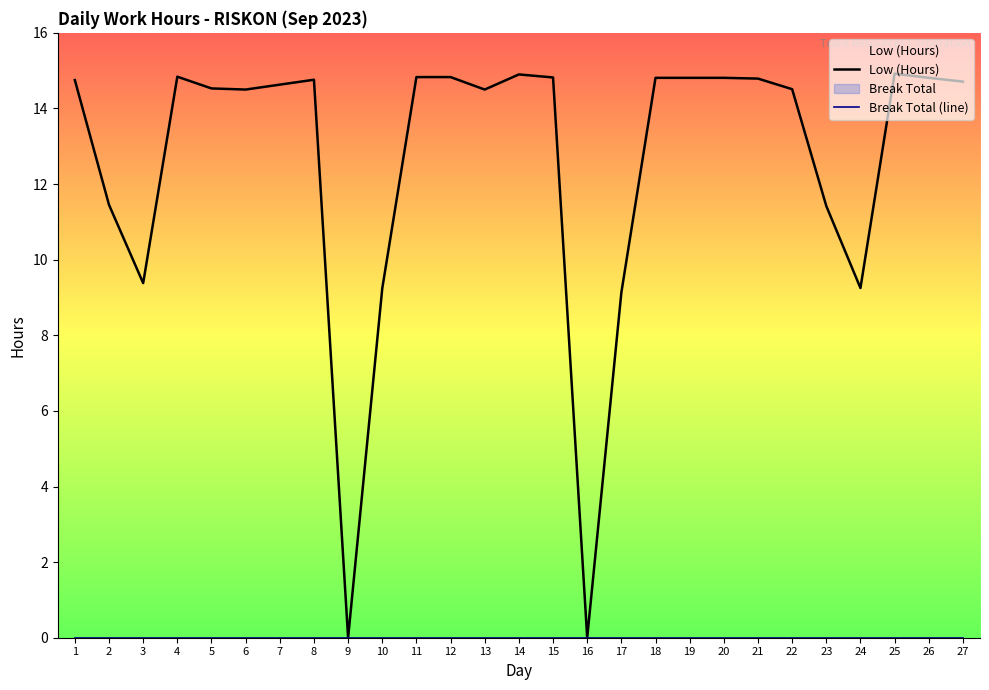

True or false: Break Total (line) and Low (Hours) cross at least once.

False